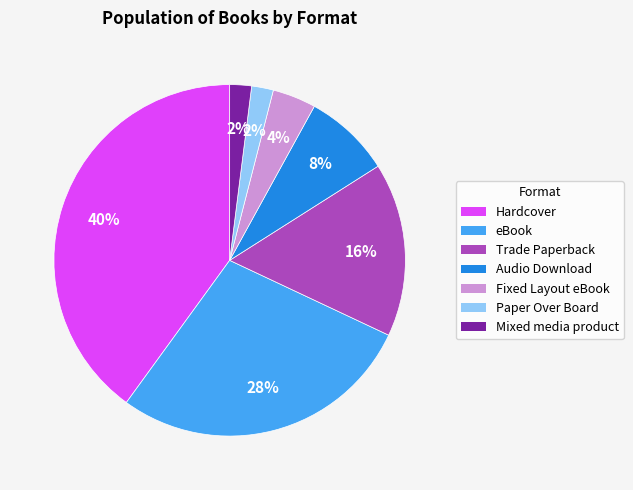

To the nearest percent, what is the average slice percentage?

14%